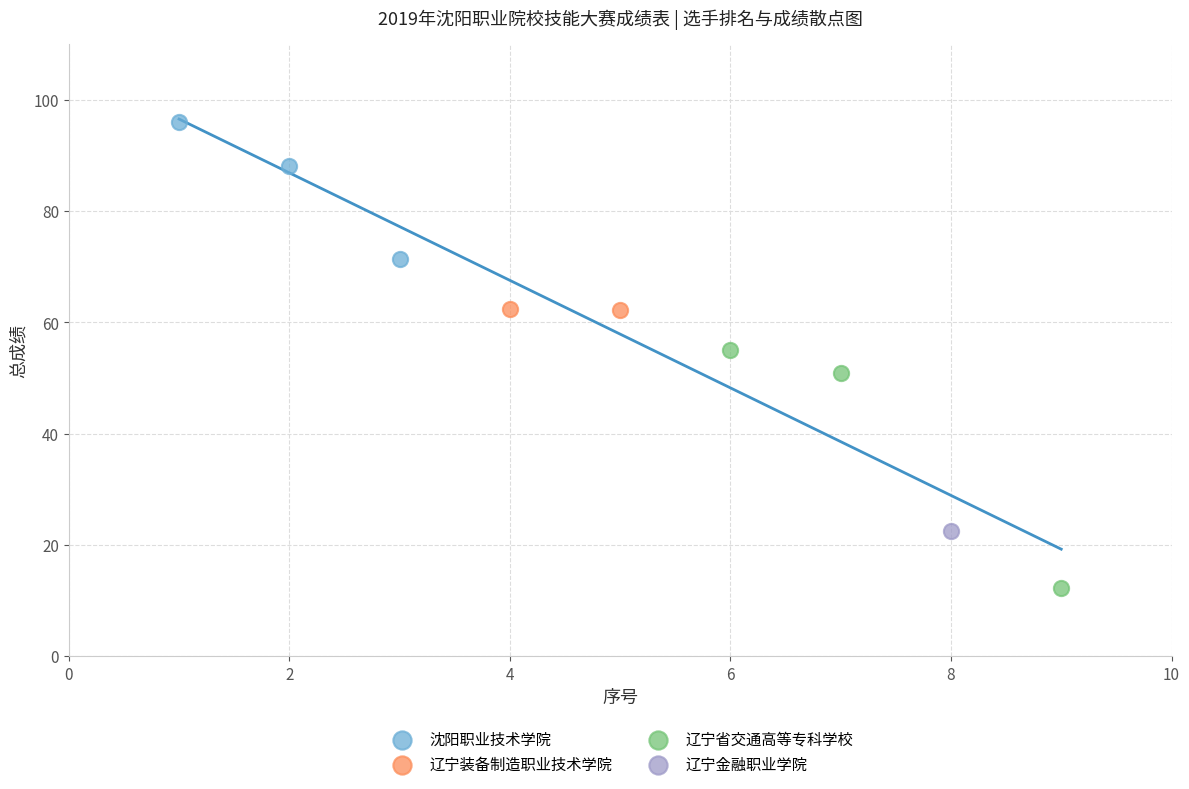

What are all the series names shown in the legend?

沈阳职业技术学院, 辽宁装备制造职业技术学院, 辽宁省交通高等专科学校, 辽宁金融职业学院